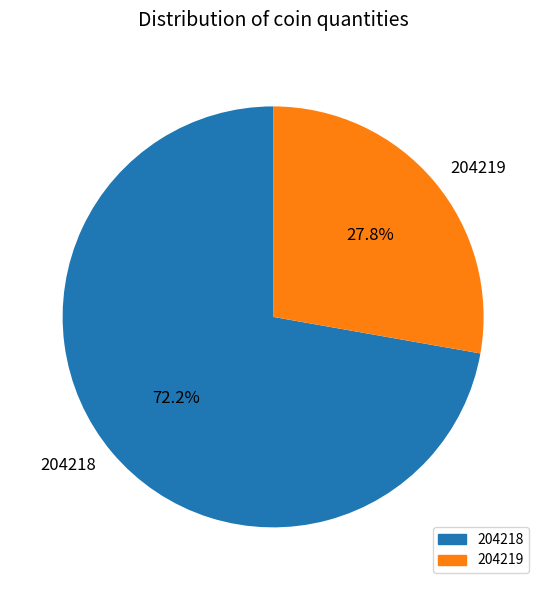

What is the ratio of the value at 204218 to the value at 204219?

2.6